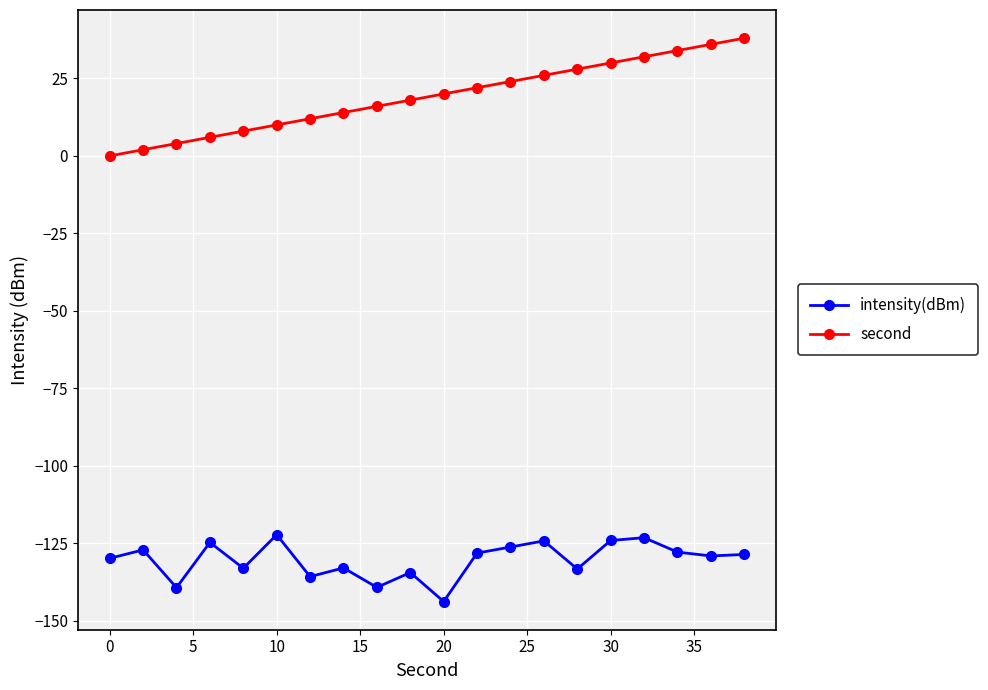

What is the greatest value displayed?

38.0